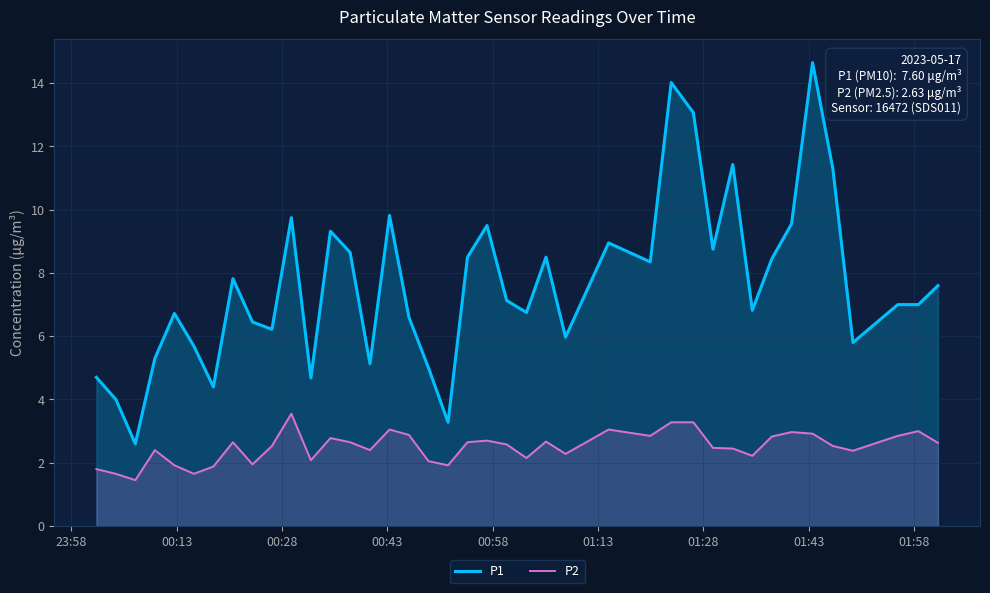

Which series has the largest range (max minus min)?

P1